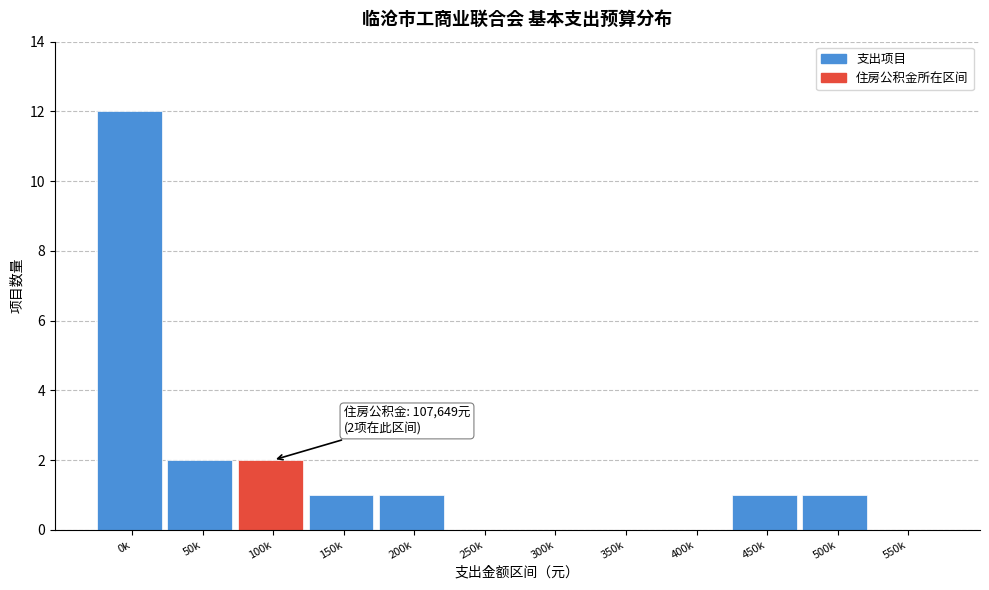

Reading left to right, transcribe all the data shown in this chart.

0k=12	50k=2	100k=2	150k=1	200k=1	250k=0	300k=0	350k=0	400k=0	450k=1	500k=1	550k=0